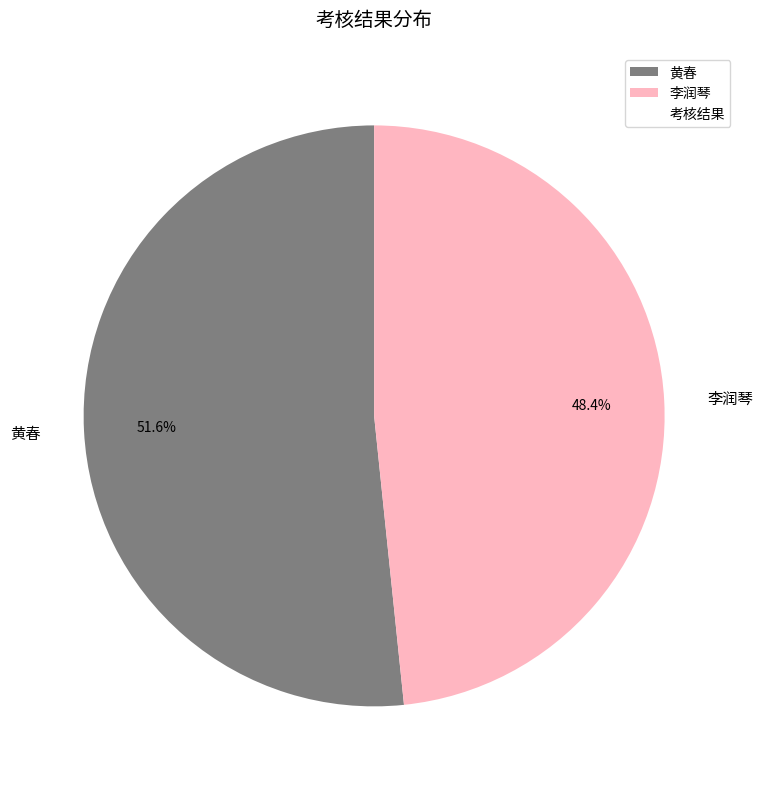

Combined, what portion of the pie is 李润琴 and 黄春?

100.0%